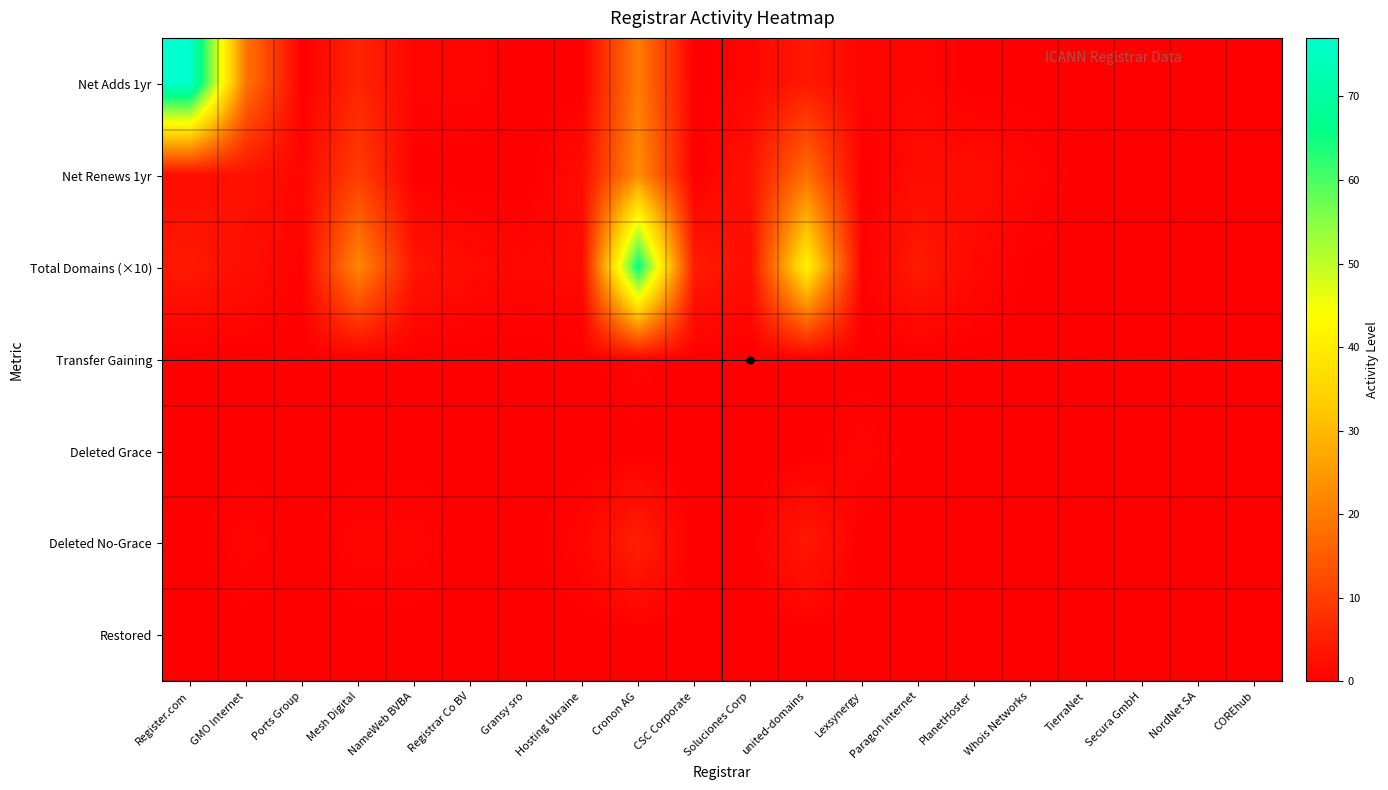

Between Ports Group and NameWeb BVBA, which series saw the biggest shift?

Total Domains (×10)